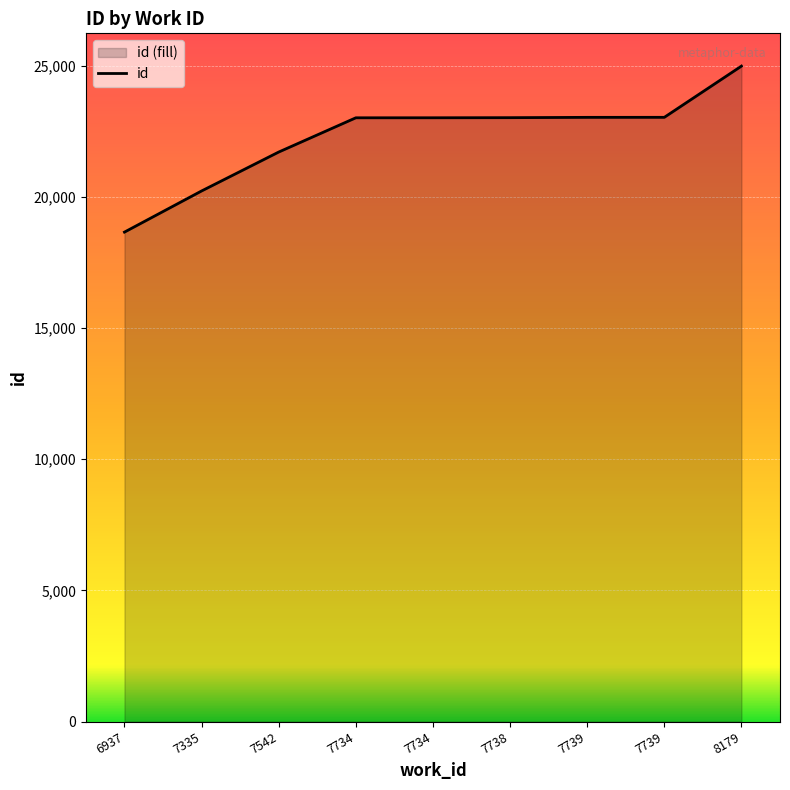

Reading left to right, list all the values displayed in this chart.

18651	20219	21702	23007	23008	23012	23024	23025	24977